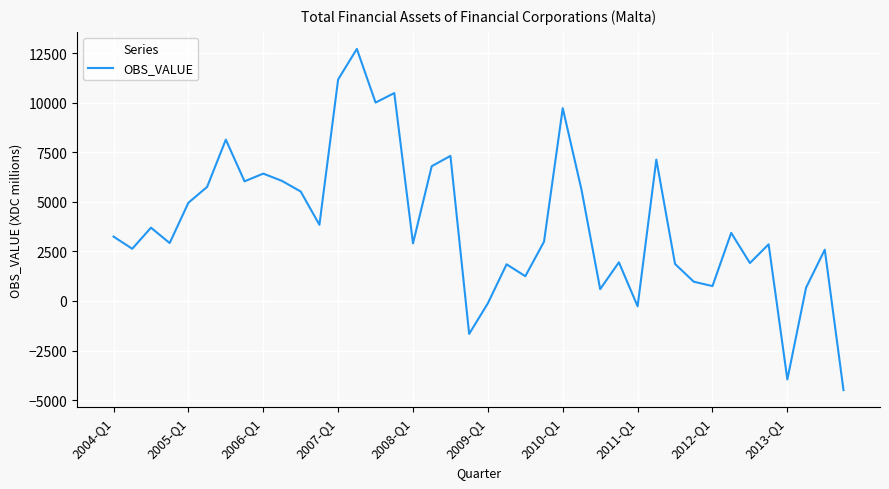

What is the smallest value displayed?

-4494.0